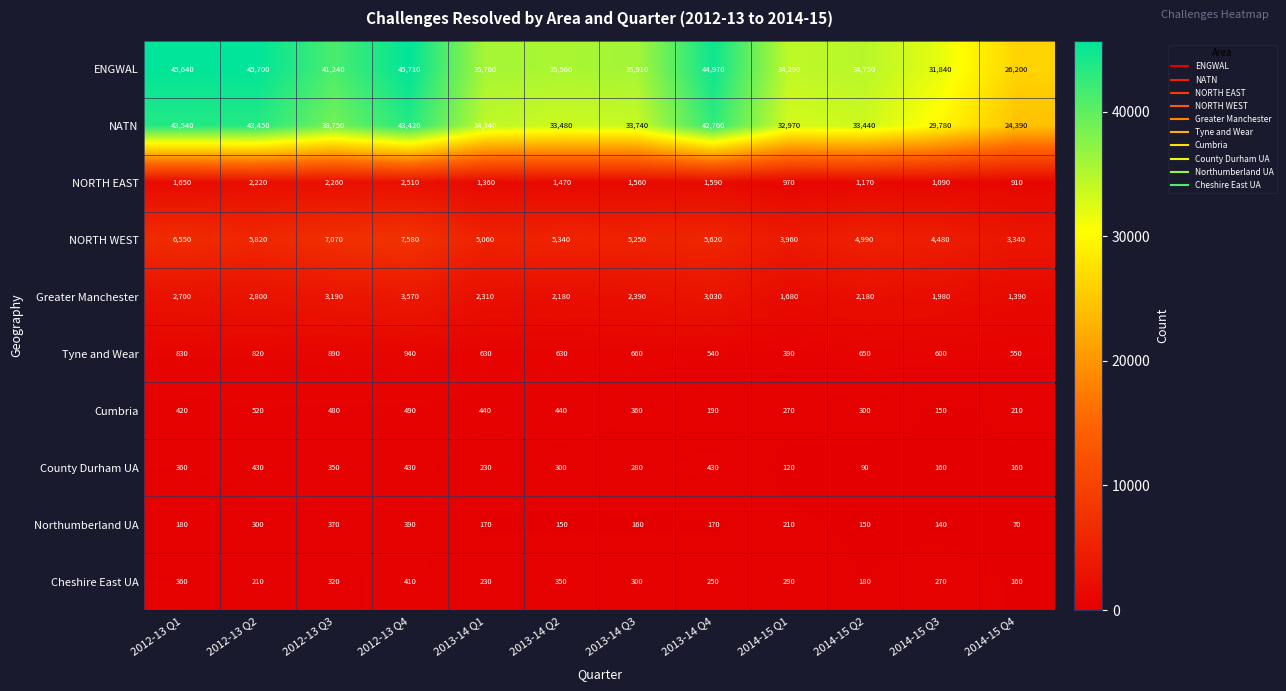

What is the smallest value displayed?

70